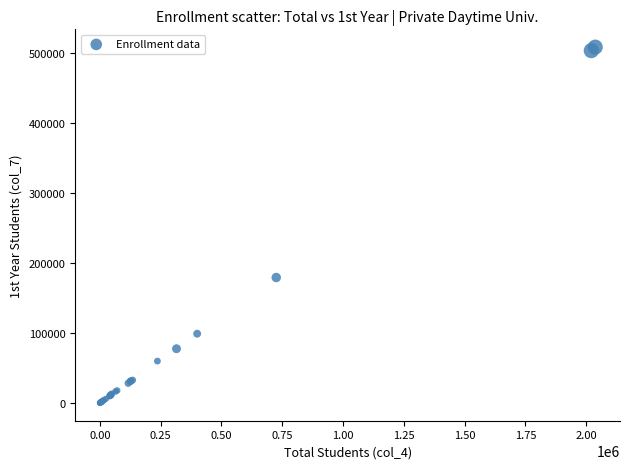

What Y value in the scatter plot is closest to 254401?

179380